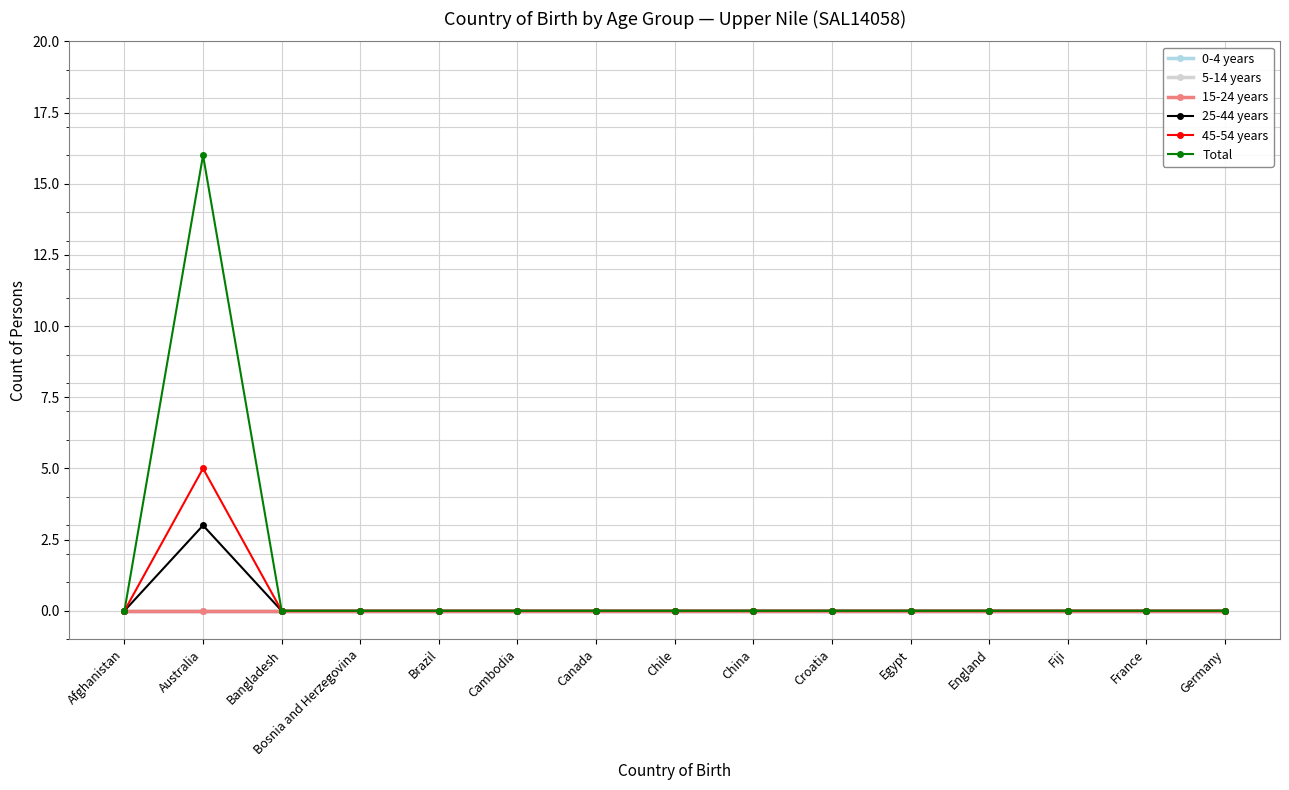

The value of 45-54 years at Cambodia is -3. True or false?

False